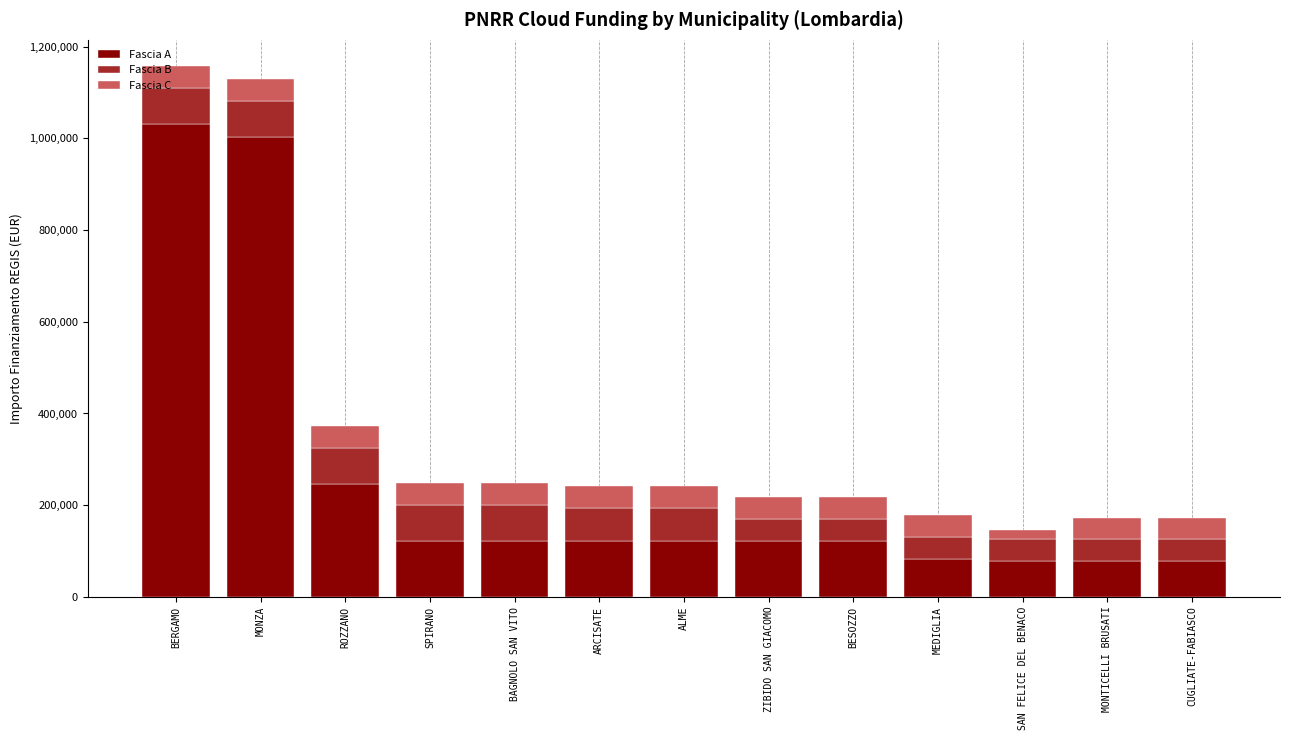

Which category has the highest value in the Fascia A series?

BERGAMO